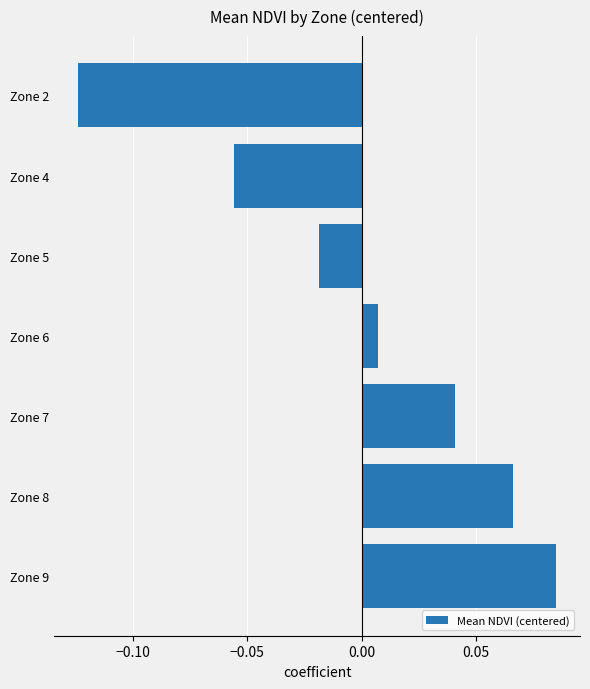

How many bars are there in total?

7